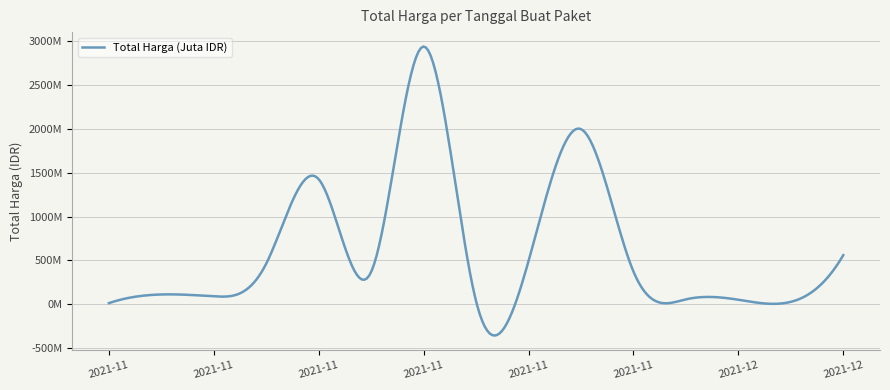

Does the chart have visible grid lines?

Yes